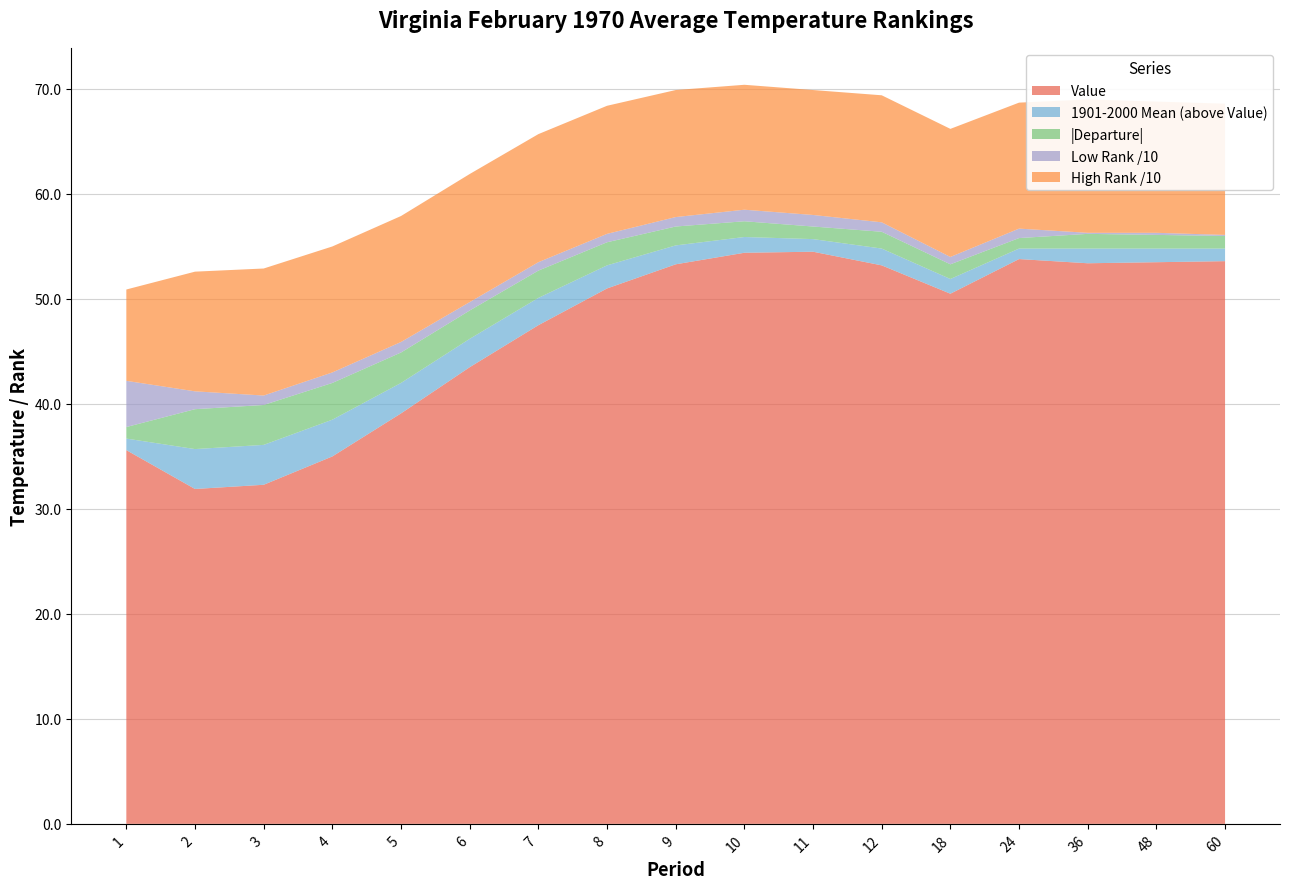

Reading left to right, list all the values displayed in this chart.

Value: 1=35.6	2=31.9	3=32.3	4=35.0	5=39.1	6=43.5	7=47.5	8=51.0	9=53.3	10=54.4	11=54.5	12=53.2	18=50.5	24=53.8	36=53.4	48=53.5	60=53.6
1901-2000 Mean: 1=36.7	2=35.7	3=36.1	4=38.5	5=42.0	6=46.2	7=50.1	8=53.2	9=55.1	10=55.9	11=55.7	12=54.8	18=51.9	24=54.8	36=54.8	48=54.8	60=54.8
Departure: 1=-1.1	2=-3.8	3=-3.8	4=-3.5	5=-2.9	6=-2.7	7=-2.6	8=-2.2	9=-1.8	10=-1.5	11=-1.2	12=-1.6	18=-1.4	24=-1.0	36=-1.4	48=-1.3	60=-1.2
Low Rank: 1=44.0	2=17.0	3=9.0	4=10.0	5=10.0	6=8.0	7=8.0	8=8.0	9=9.0	10=11.0	11=11.0	12=9.0	18=7.0	24=9.0	36=1.0	48=2.0	60=1.0
High Rank: 1=87.0	2=114.0	3=121.0	4=120.0	5=120.0	6=122.0	7=122.0	8=122.0	9=121.0	10=119.0	11=119.0	12=121.0	18=122.0	24=120.0	36=127.0	48=125.0	60=125.0